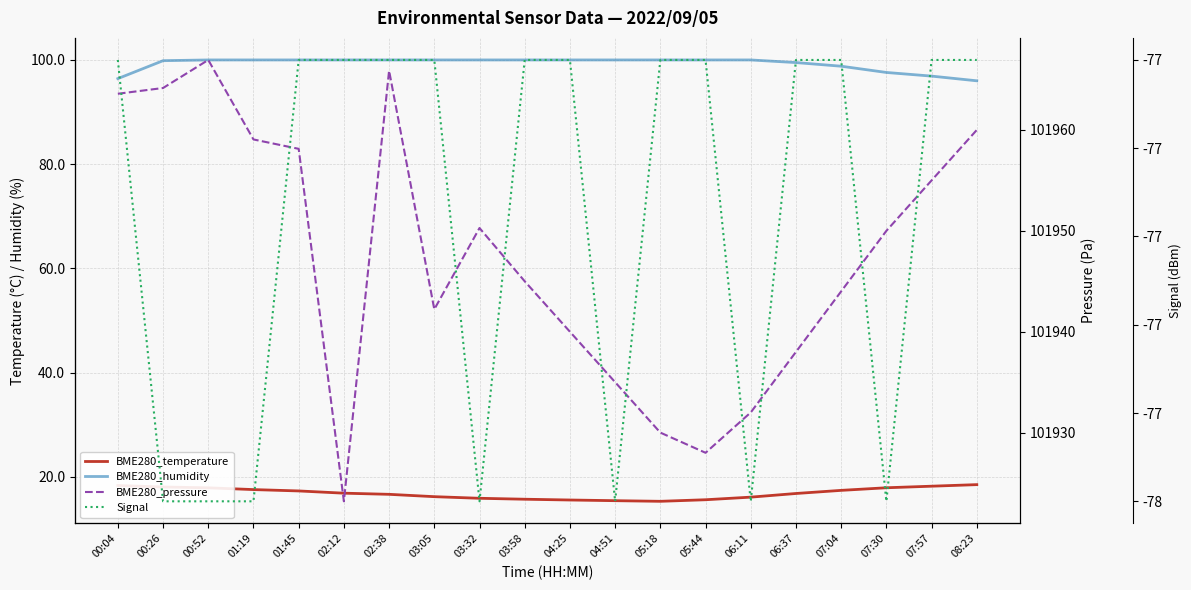

The BME280_temperature series shows 18.5 at 08:23. True or false?

True